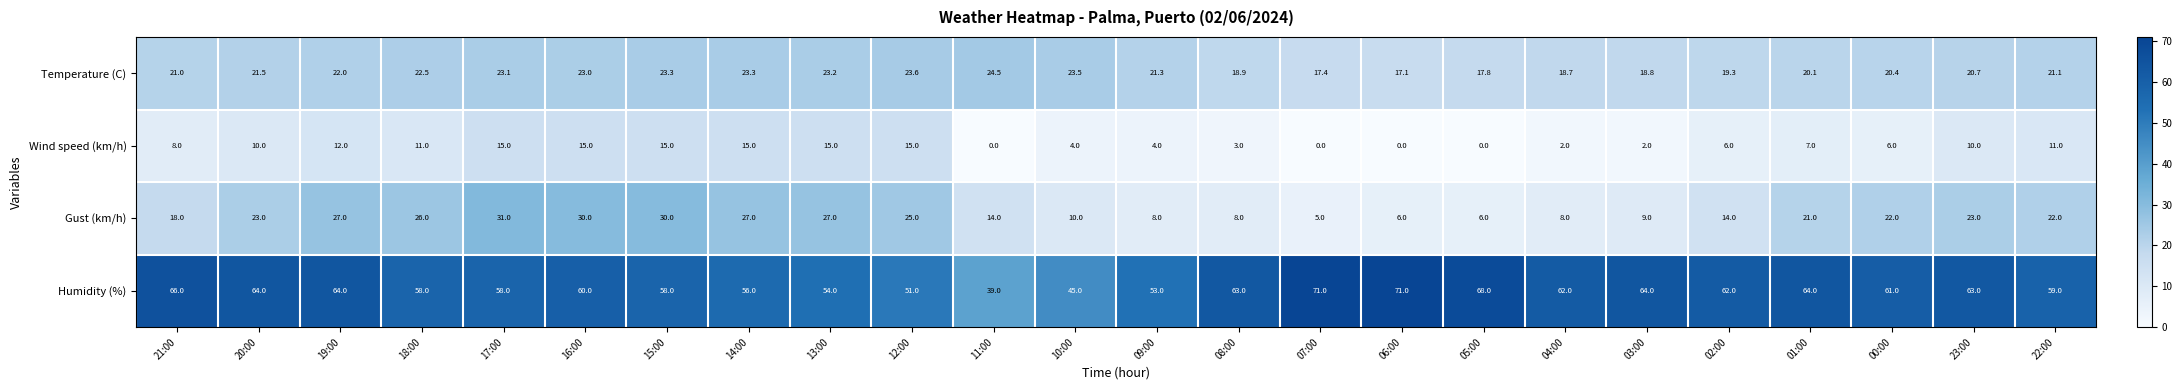

How many categories are shown in the chart?

24